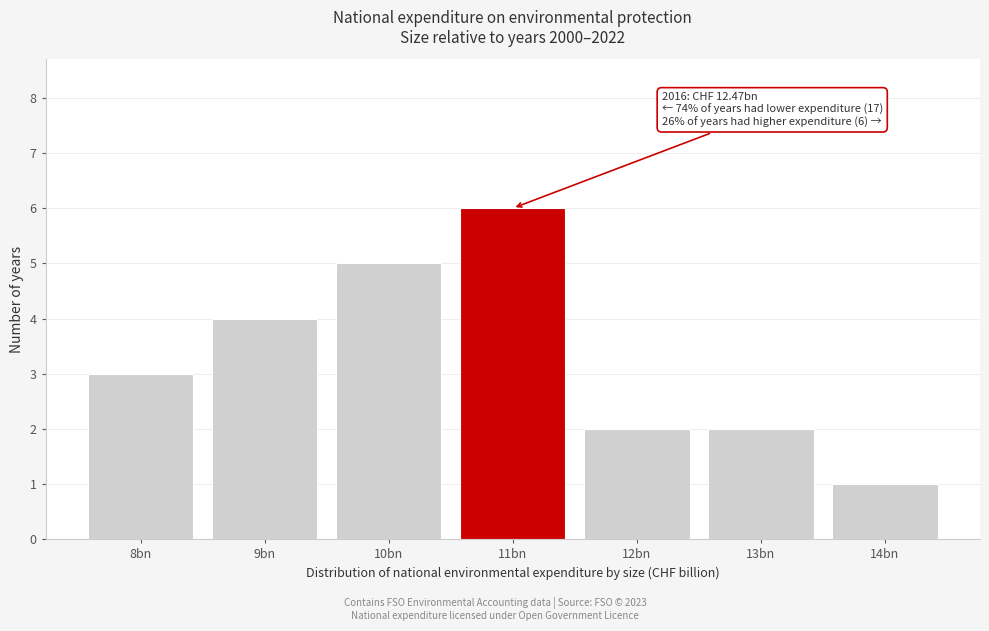

Reading left to right, extract all data points from this chart.

8bn=3	9bn=4	10bn=5	11bn=6	12bn=2	13bn=2	14bn=1